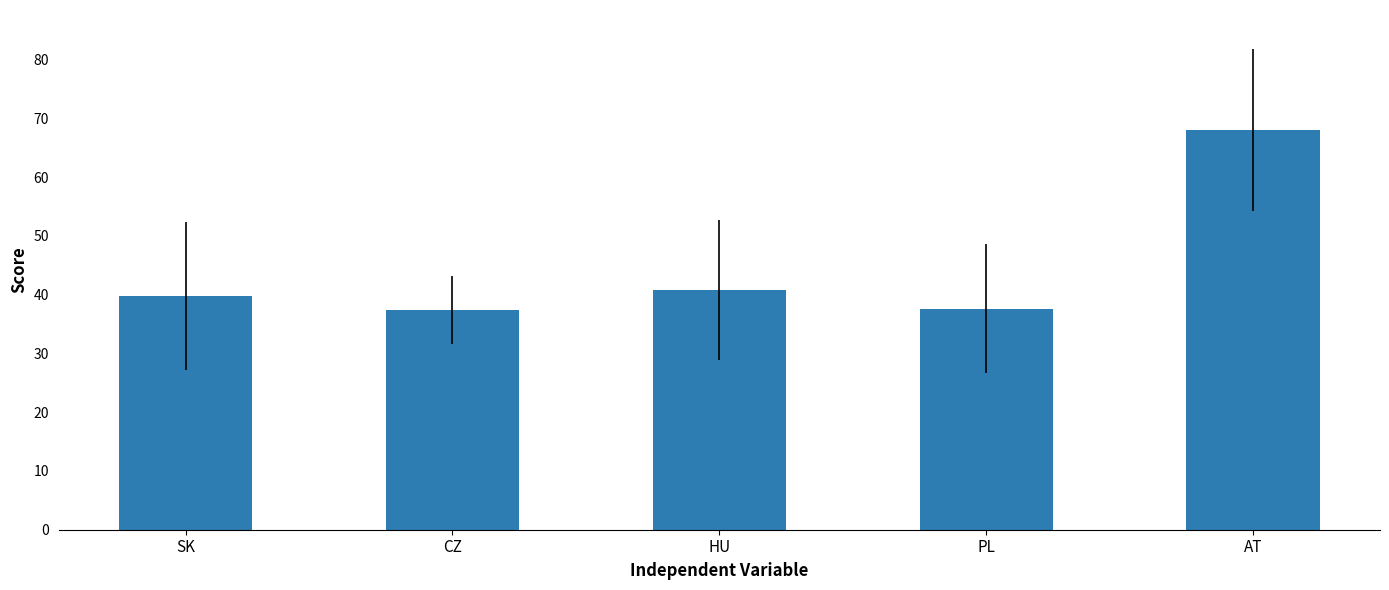

Read the value at CZ.

37.4